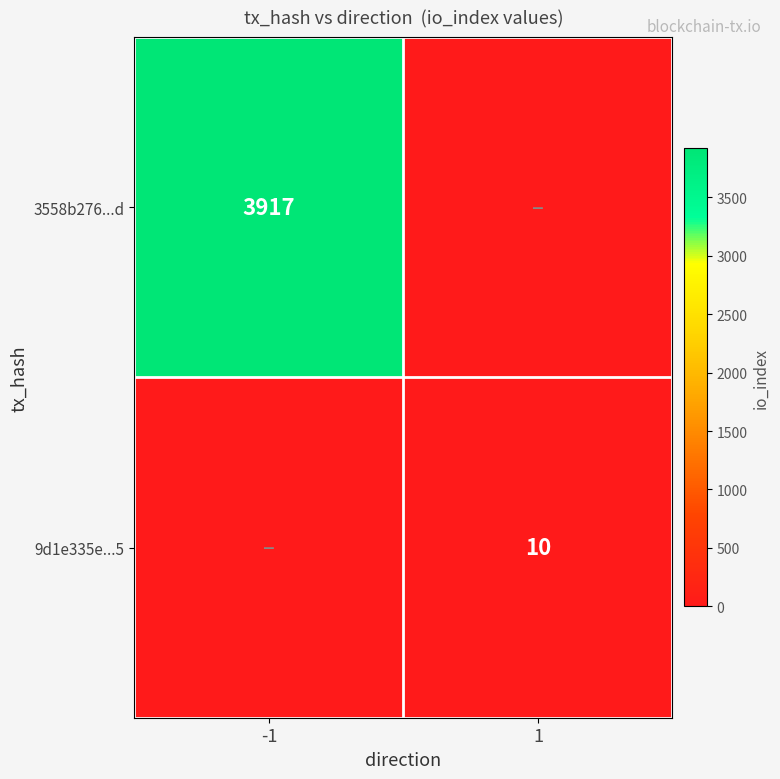

The value of 3558b276...d at -1 is 2624. True or false?

False